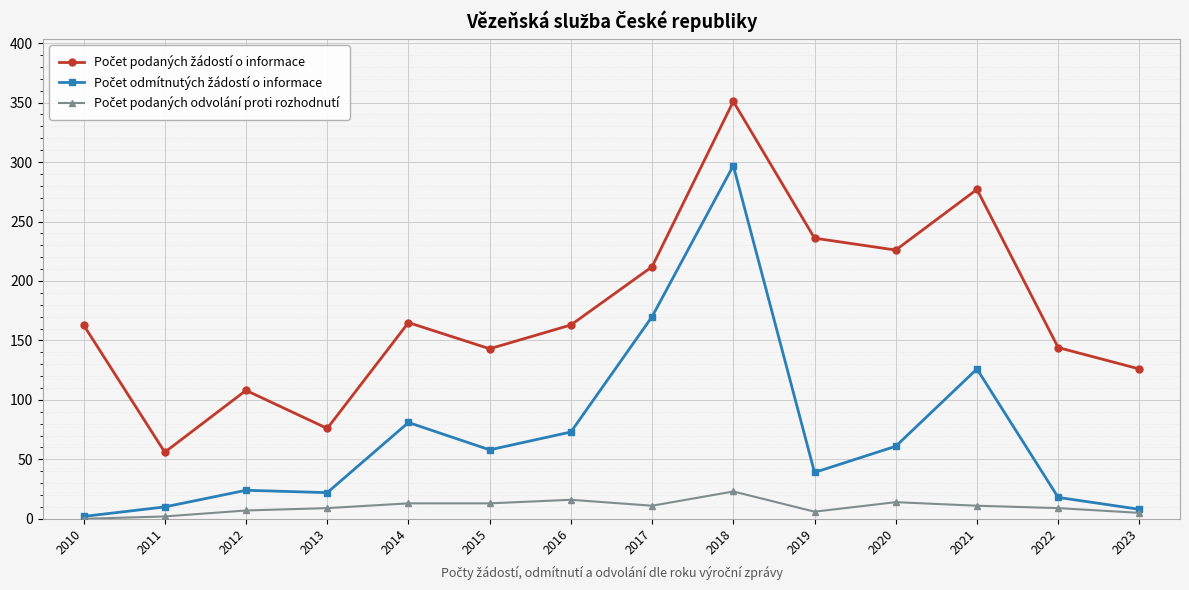

What is the spread (max minus min) of values at 2018?

328